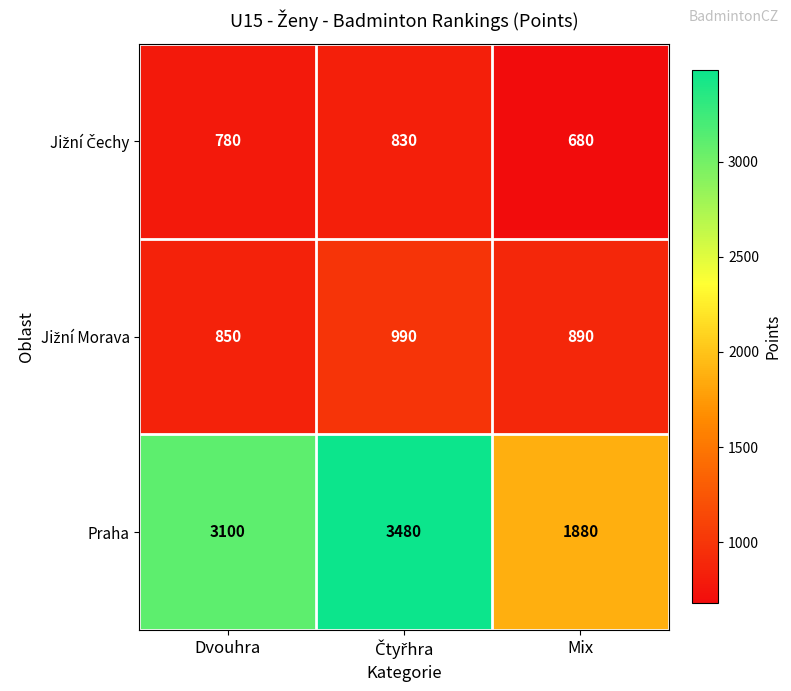

What is the spread (max minus min) of values at Dvouhra?

2320